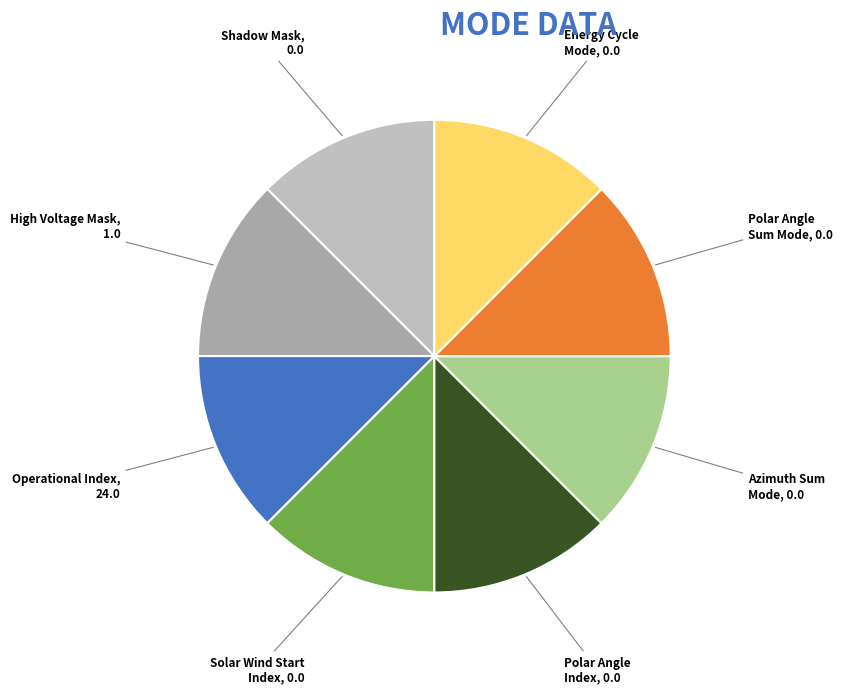

Count the number of slices in the pie.

8